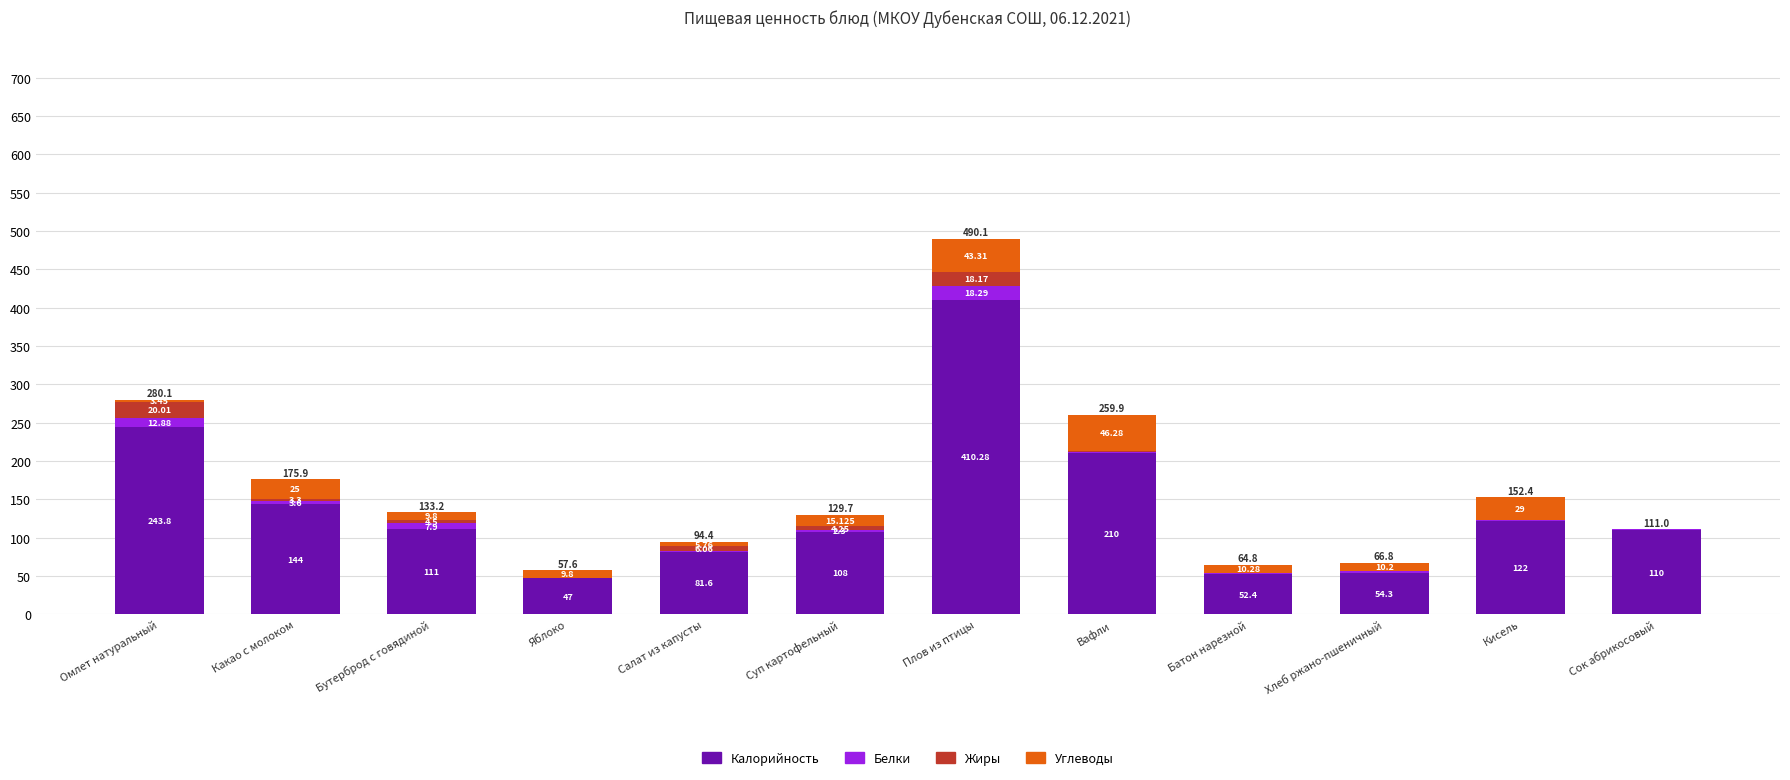

How many data points does each series have?

12